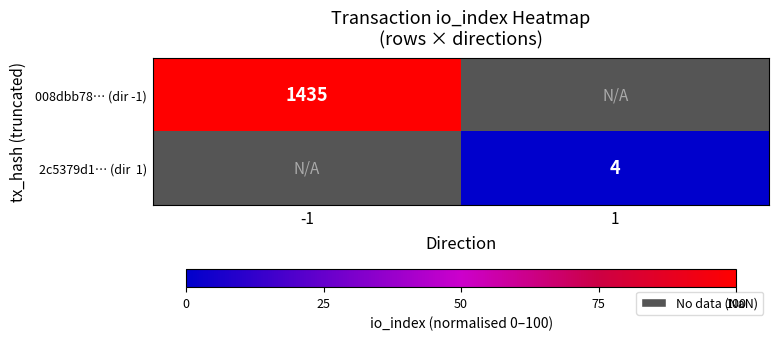

The 008dbb78… (dir -1) series shows 2283 at -1. True or false?

False